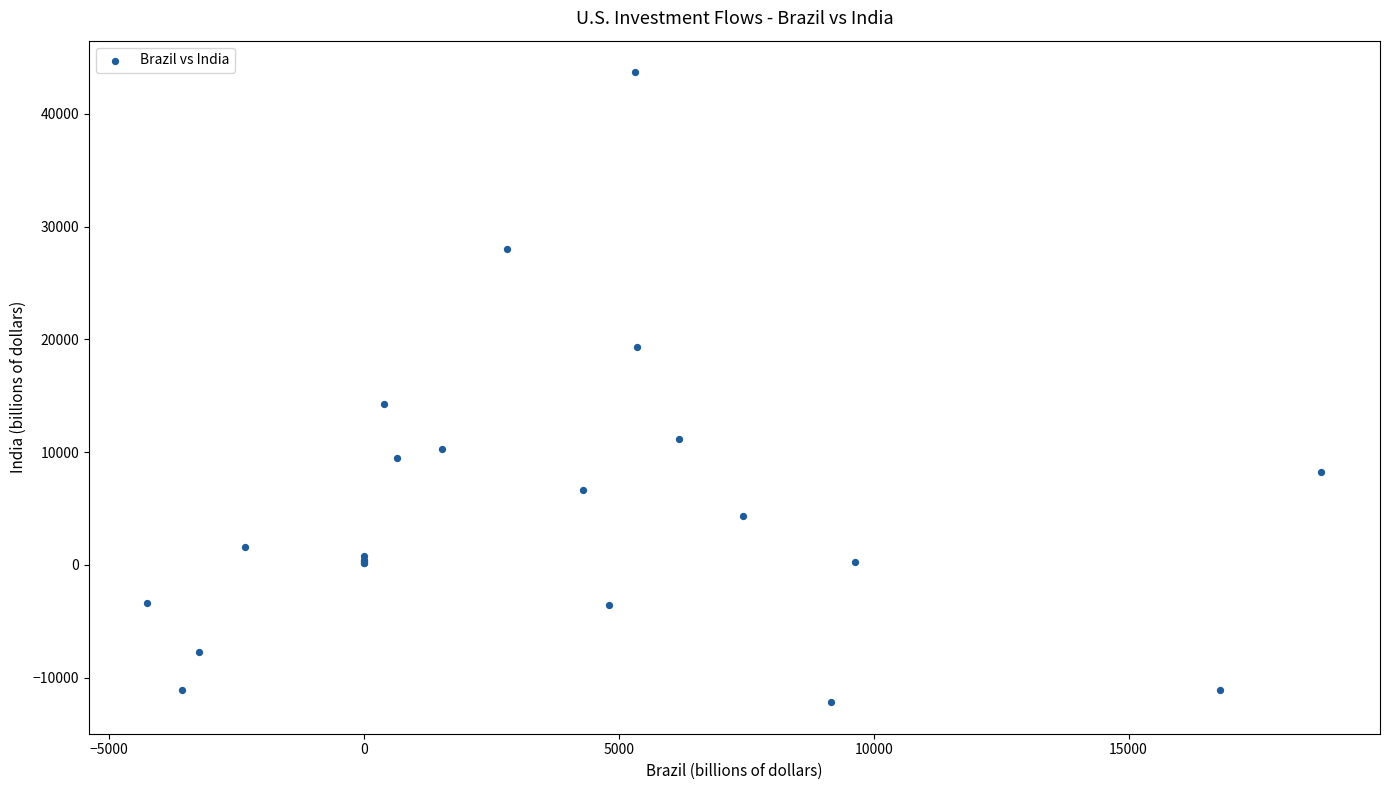

What Y value in the scatter plot is closest to 15755?

14239